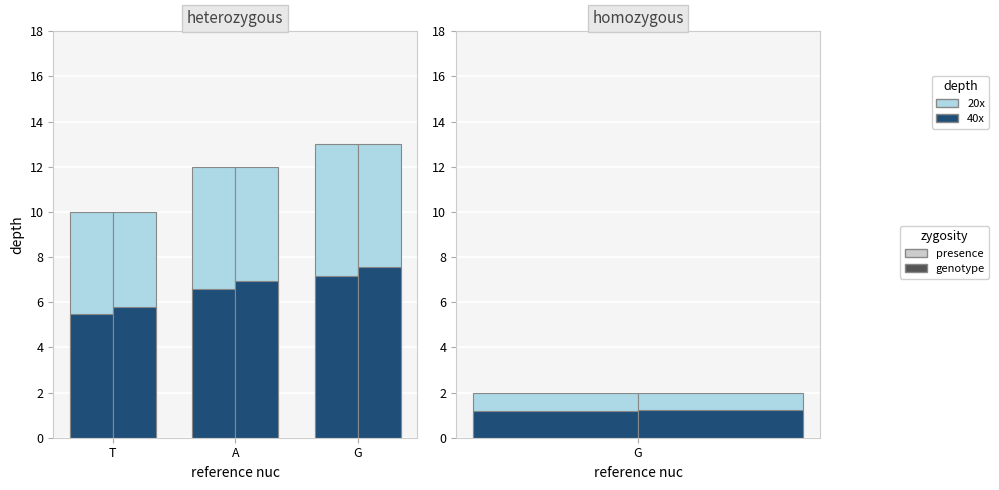

At how many categories does at least one series exceed 9?

3